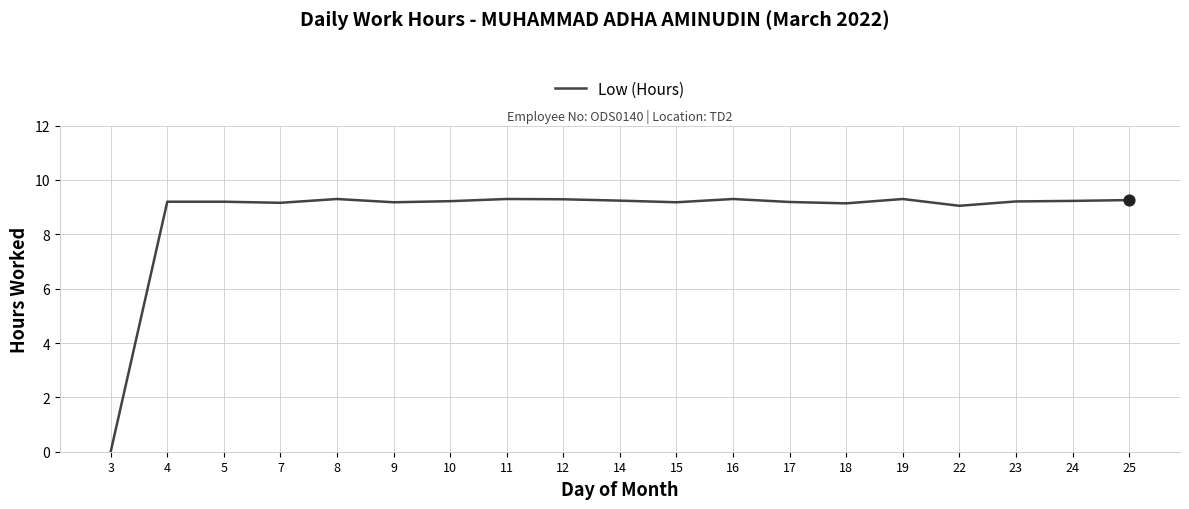

Approximately how many times larger is the value at 5 compared to 19?

1.0